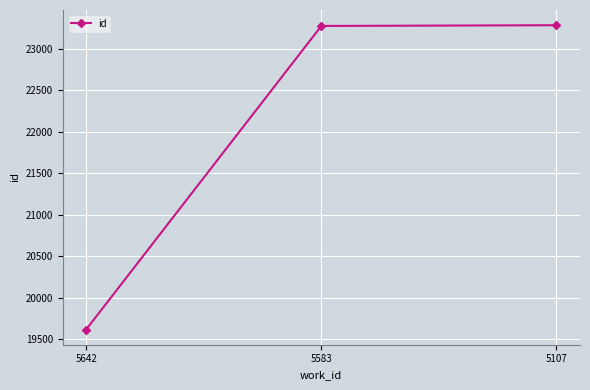

What is the average value?

22058